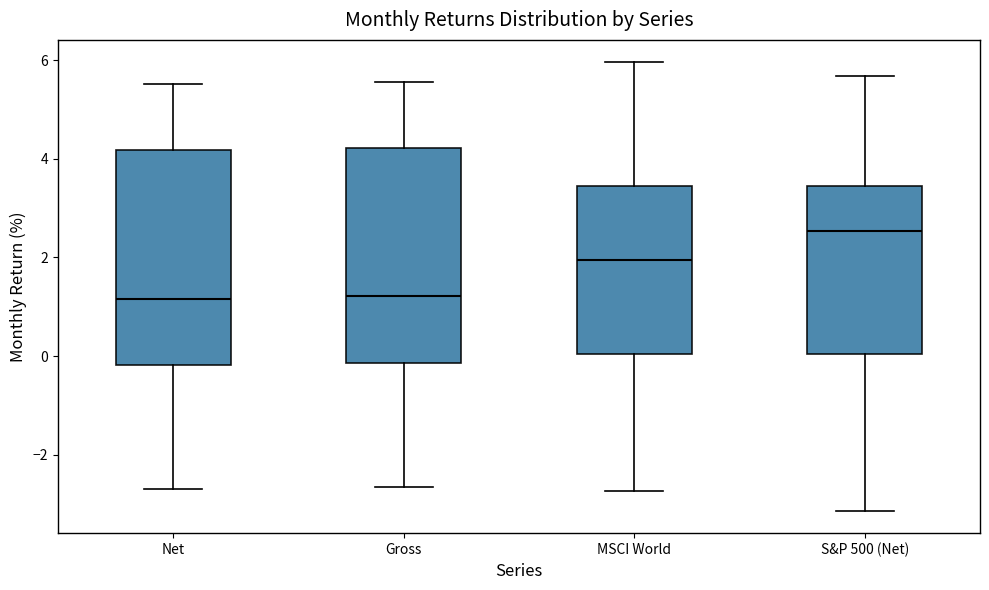

Which box has the highest median line?

S&P 500 (Net)